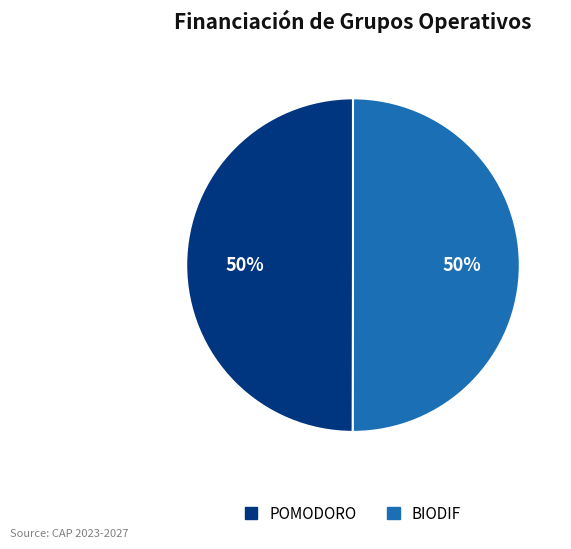

How many segments does this pie chart have?

2